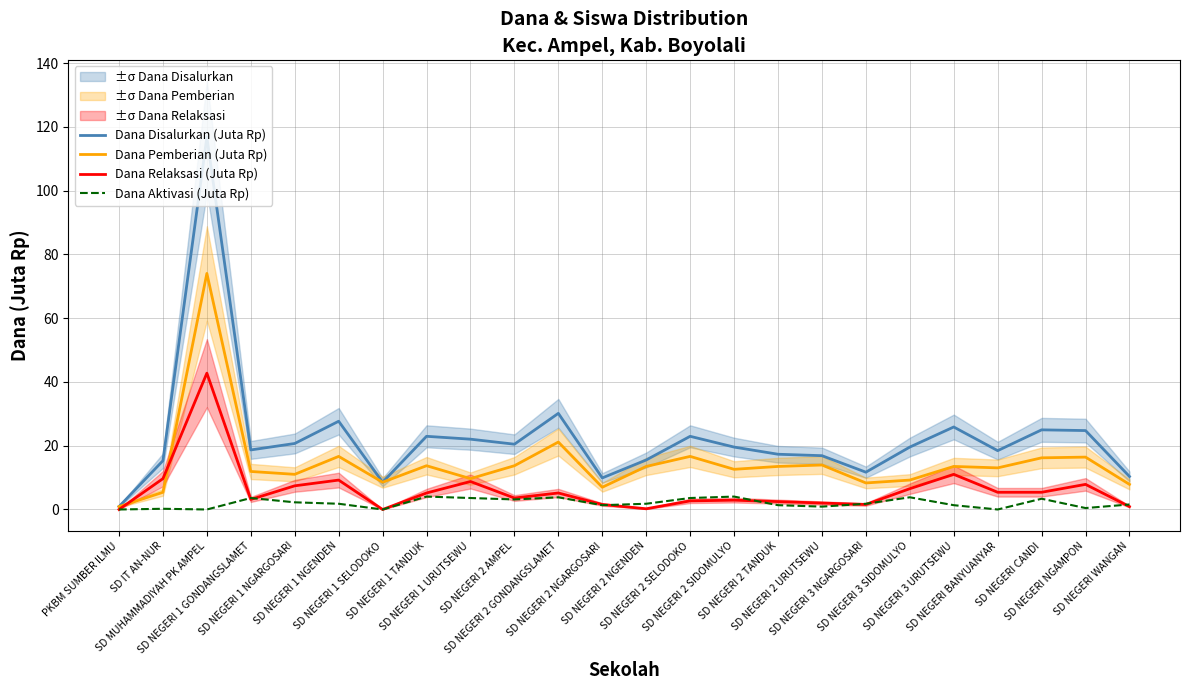

At which label is Dana Relaksasi (Juta Rp) closest to 21?

SD NEGERI 3 URUTSEWU